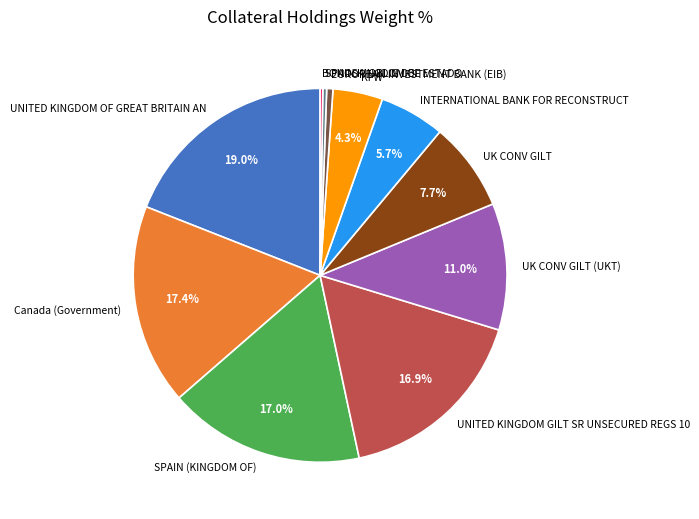

What is the largest slice in the pie chart?

UNITED KINGDOM OF GREAT BRITAIN AN